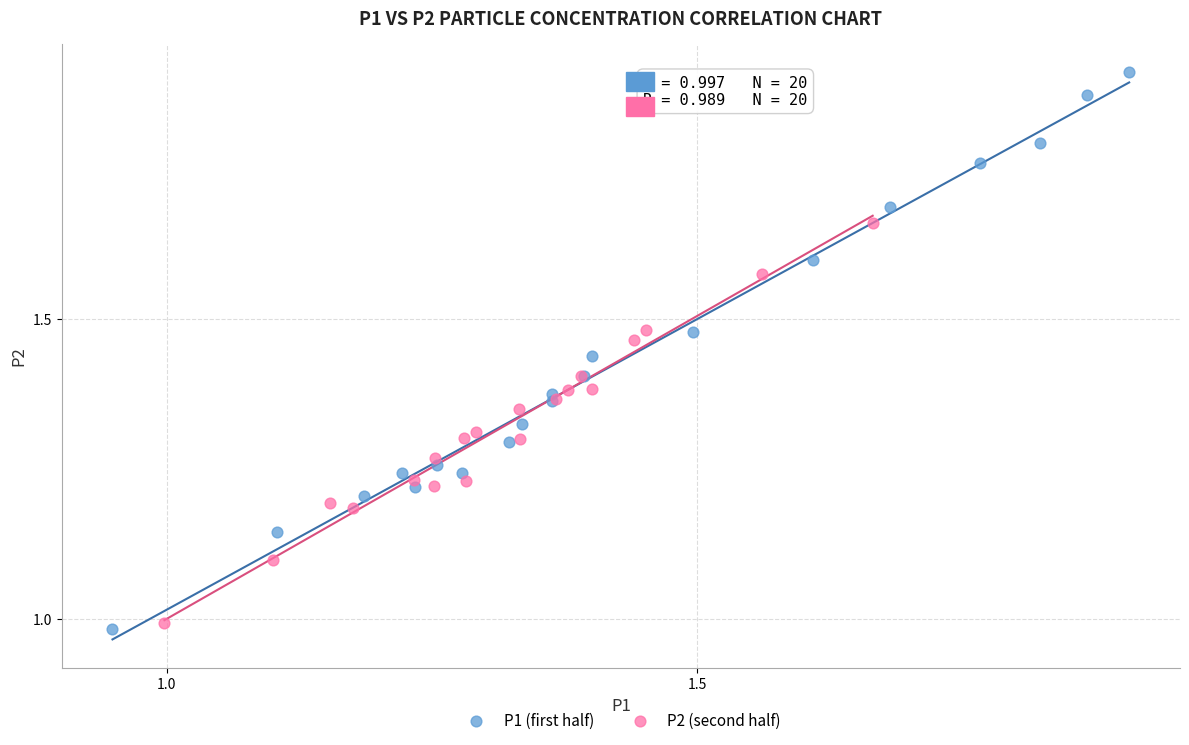

Which series reaches the maximum Y coordinate?

P1 (first half)